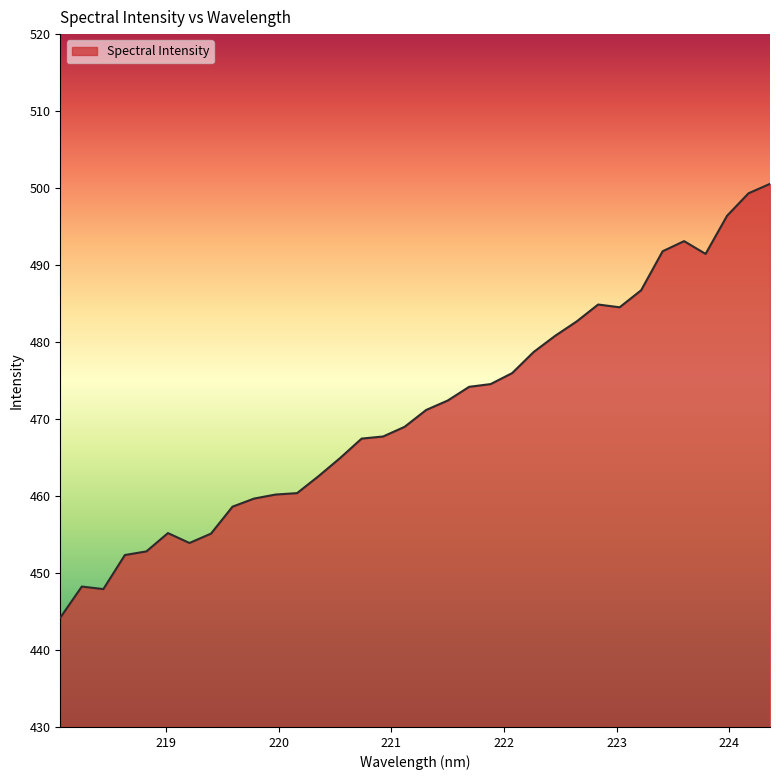

What is the greatest value displayed?

500.6